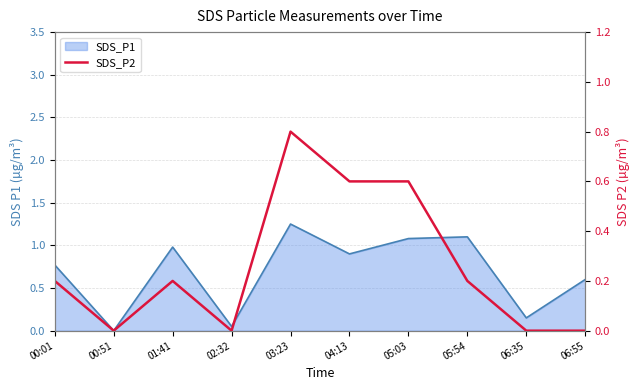

What is the label of the 9th point from the right?

00:51